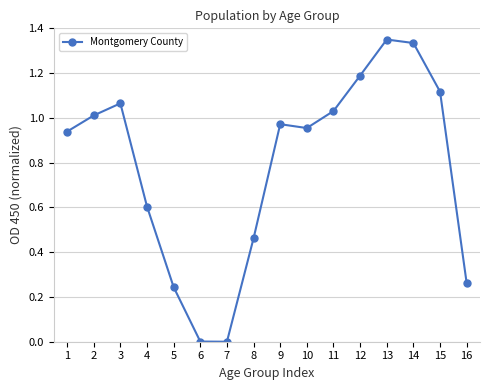

Where is the first local maximum?

3